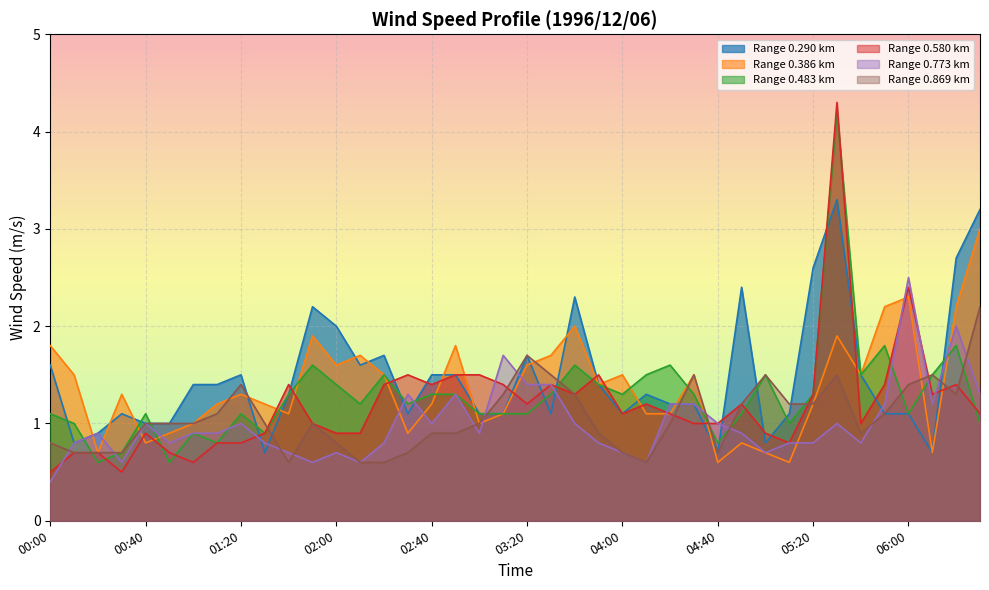

What are all the series names shown in the legend?

Range 0.290 km, Range 0.386 km, Range 0.483 km, Range 0.580 km, Range 0.773 km, Range 0.869 km